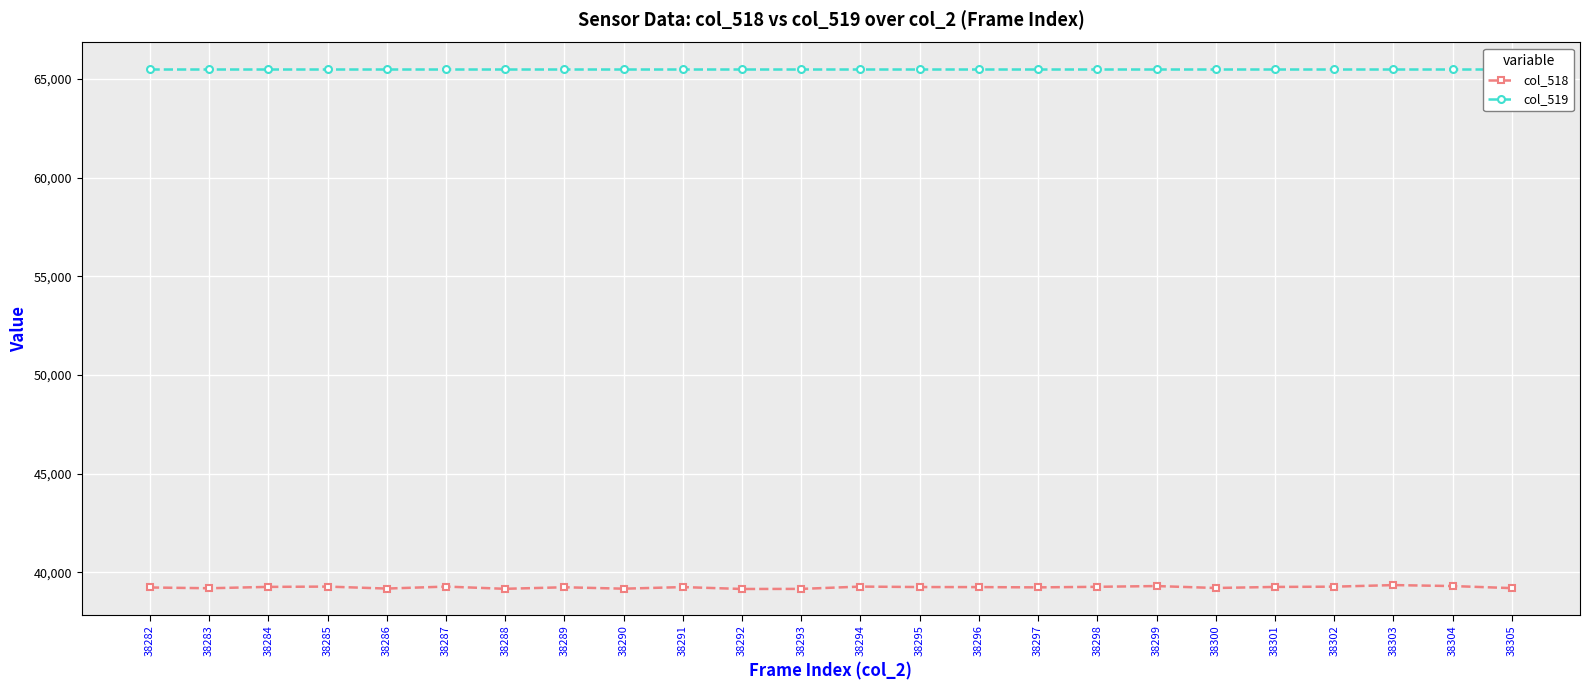

What is the difference between the maximum and minimum values in the col_518 series?

197